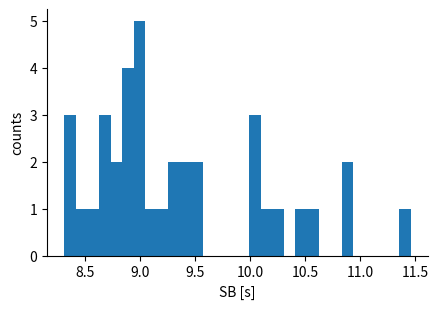

Around what value on the x-axis is the tallest bar? Give the approximate position of its centre, as read against the axis.

9.00